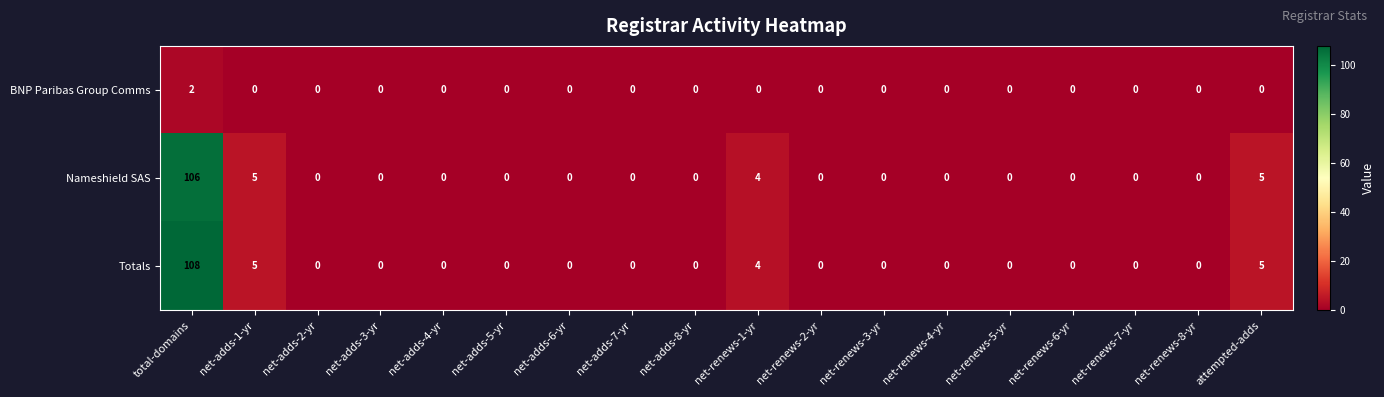

The Nameshield SAS series shows 0 at net-renews-7-yr. True or false?

True